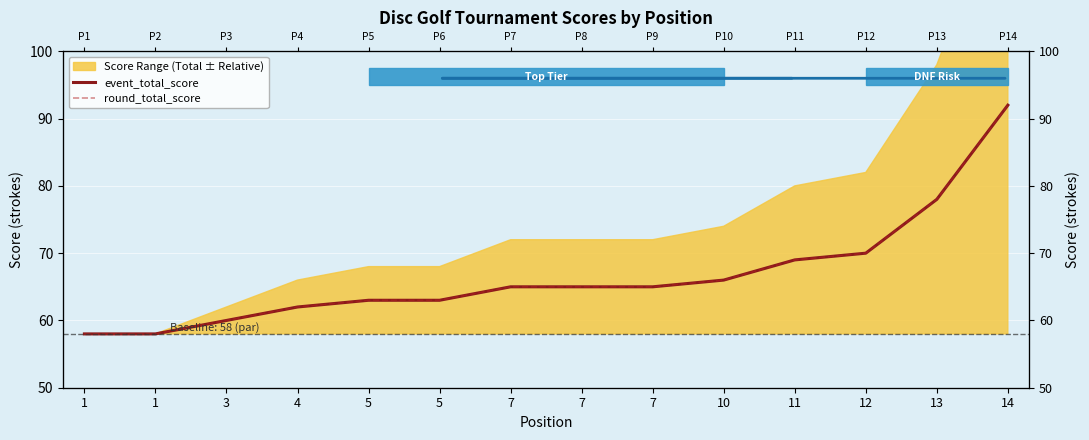

The round_total_score series shows 60 at 3. True or false?

True